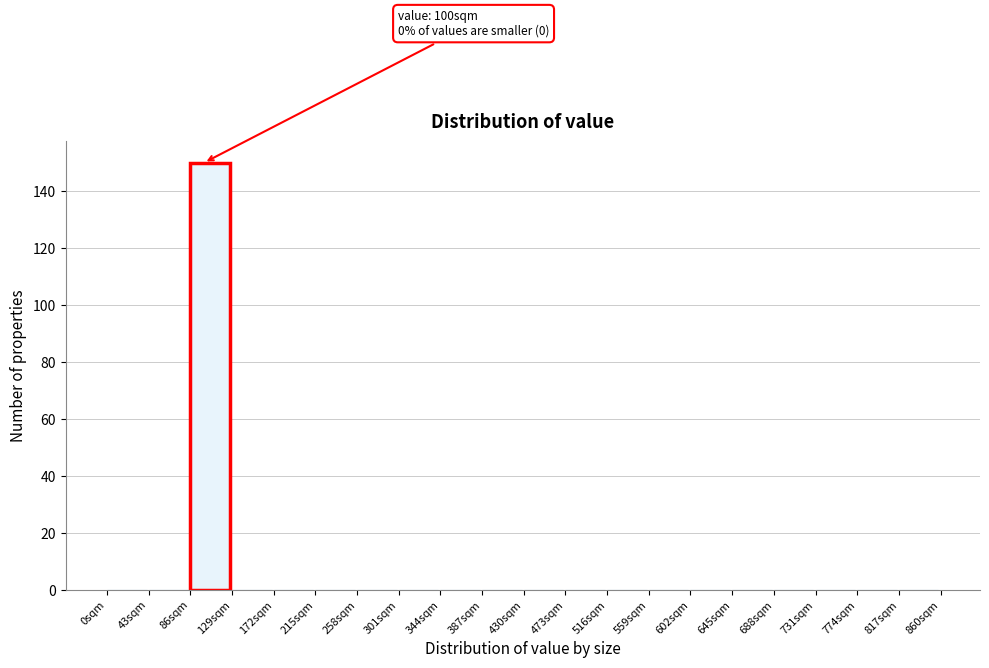

Over which range of the x-axis is the bar tallest?

86 to 129